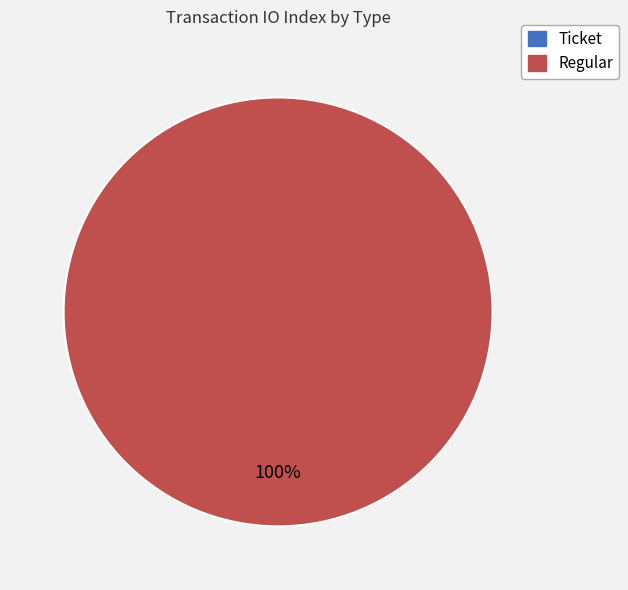

Which category has the biggest portion of the pie?

Regular